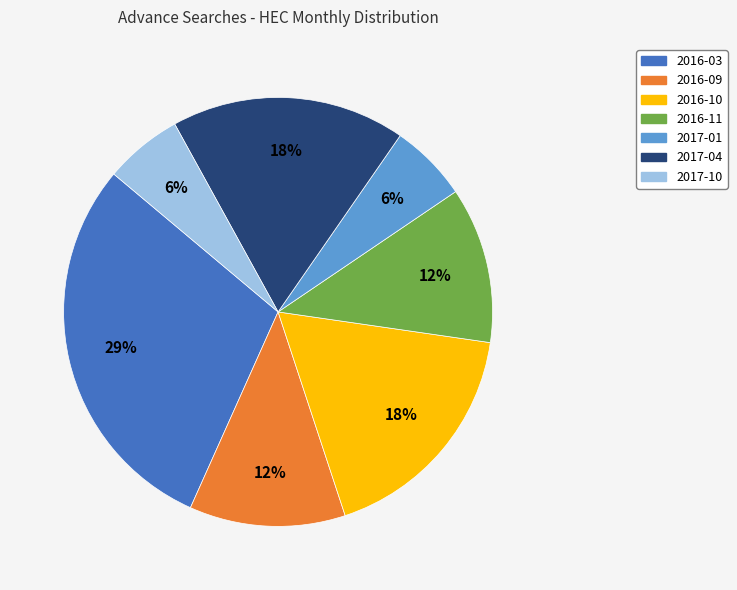

Is the sum of 2017-04 and 2016-03 greater than half?

No